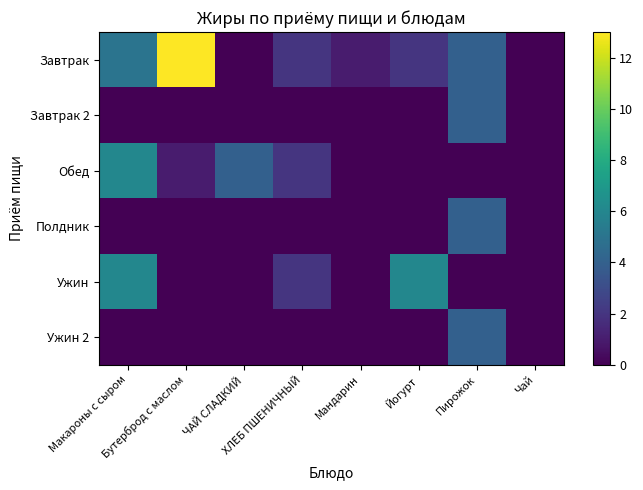

Reading right to left, transcribe all the data shown in this chart.

Завтрак: Чай=0	Пирожок=4	Йогурт=2	Мандарин=1	ХЛЕБ ПШЕНИЧНЫЙ=2	ЧАЙ СЛАДКИЙ=0	Бутерброд с маслом=13	Макароны с сыром=5
Завтрак 2: Чай=0	Пирожок=4	Йогурт=0	Мандарин=0	ХЛЕБ ПШЕНИЧНЫЙ=0	ЧАЙ СЛАДКИЙ=0	Бутерброд с маслом=0	Макароны с сыром=0
Обед: Чай=0	Пирожок=0	Йогурт=0	Мандарин=0	ХЛЕБ ПШЕНИЧНЫЙ=2	ЧАЙ СЛАДКИЙ=4	Бутерброд с маслом=1	Макароны с сыром=6
Полдник: Чай=0	Пирожок=4	Йогурт=0	Мандарин=0	ХЛЕБ ПШЕНИЧНЫЙ=0	ЧАЙ СЛАДКИЙ=0	Бутерброд с маслом=0	Макароны с сыром=0
Ужин: Чай=0	Пирожок=0	Йогурт=6	Мандарин=0	ХЛЕБ ПШЕНИЧНЫЙ=2	ЧАЙ СЛАДКИЙ=0	Бутерброд с маслом=0	Макароны с сыром=6
Ужин 2: Чай=0	Пирожок=4	Йогурт=0	Мандарин=0	ХЛЕБ ПШЕНИЧНЫЙ=0	ЧАЙ СЛАДКИЙ=0	Бутерброд с маслом=0	Макароны с сыром=0